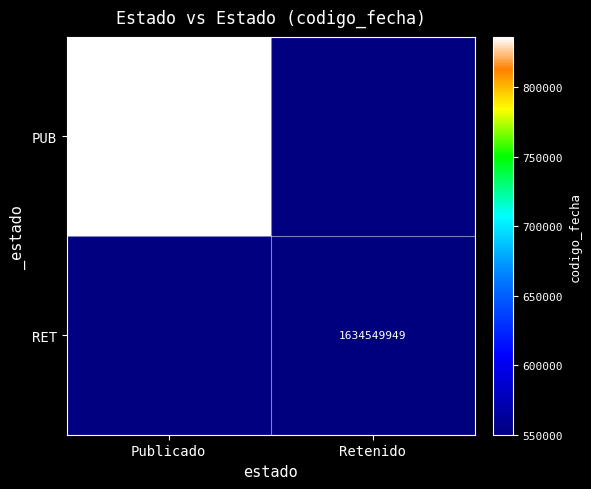

Is the value of PUB at Publicado greater than the value of RET at Retenido?

Yes